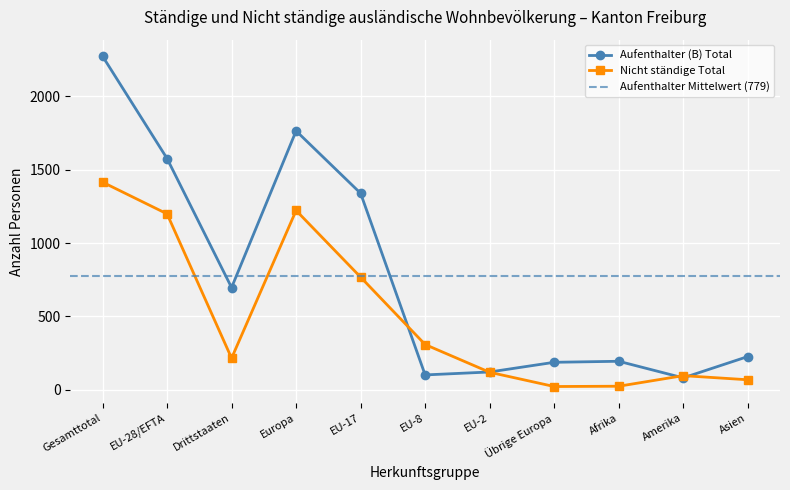

Which category has the lowest value in the Aufenthalter (B) Total series?

Amerika